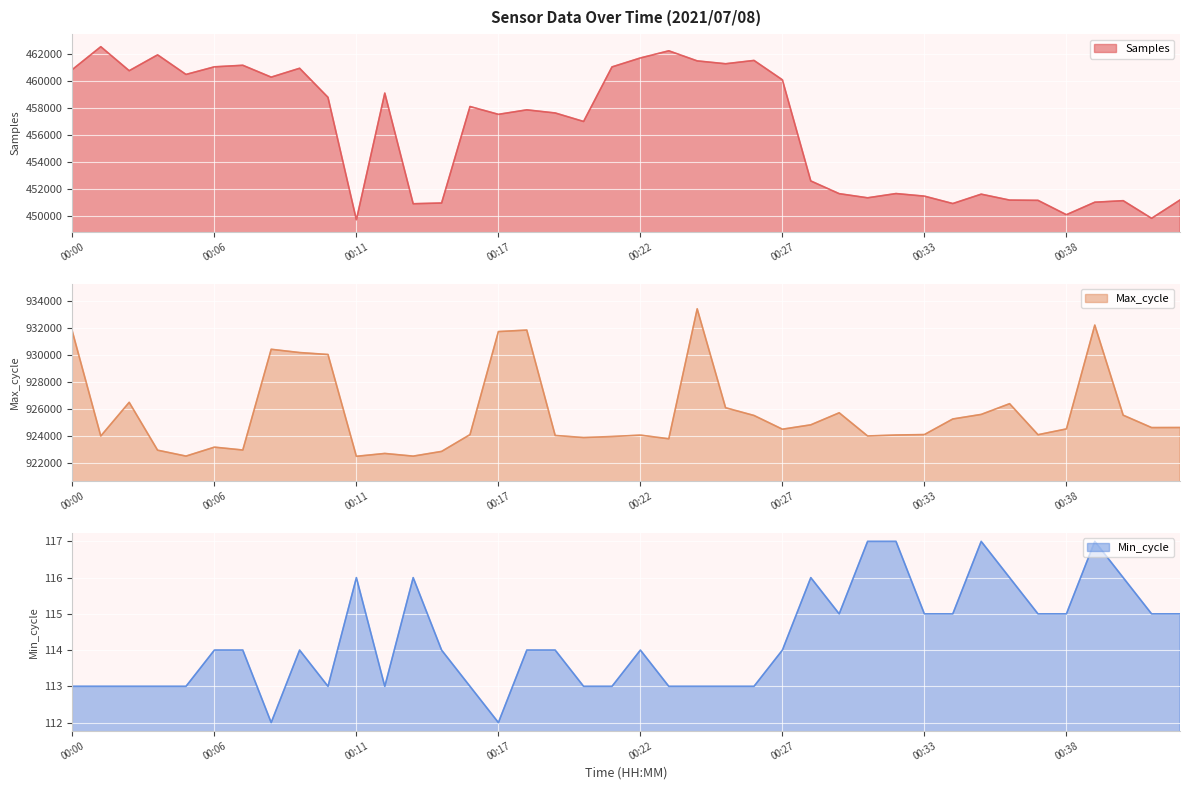

What is the difference between the highest and lowest values at 00:23?

923697